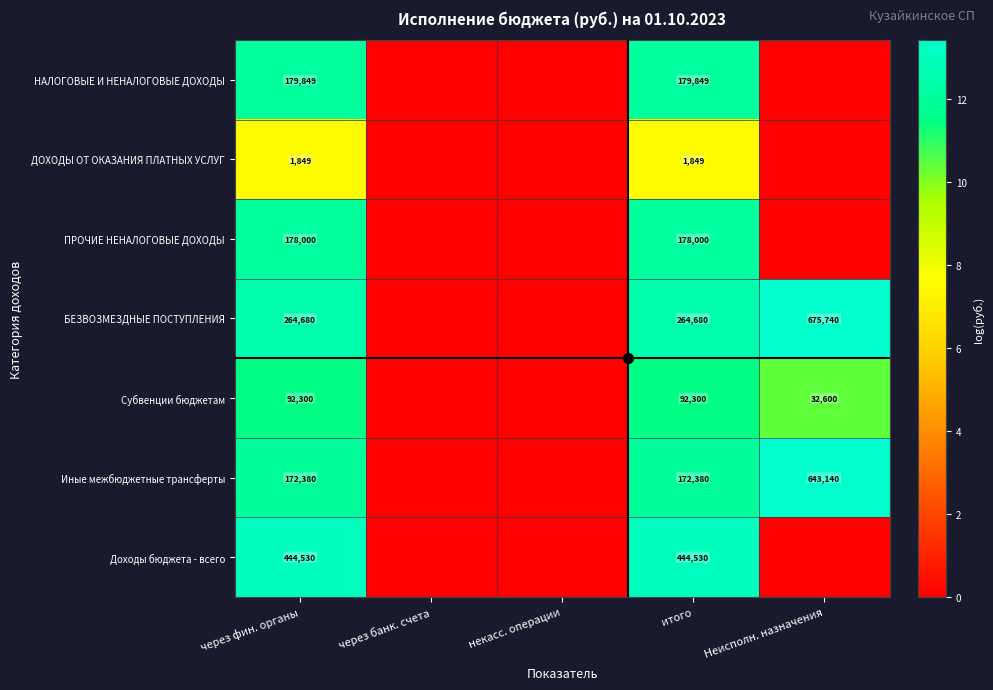

What is the difference between the highest and lowest values at итого?

442681